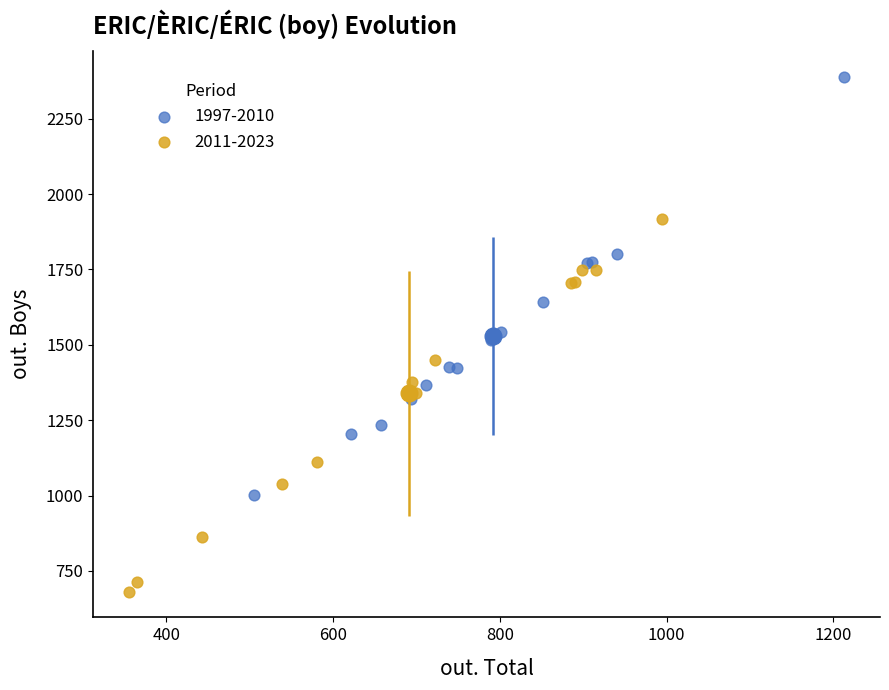

Which series contains the lowest Y value?

2011-2023